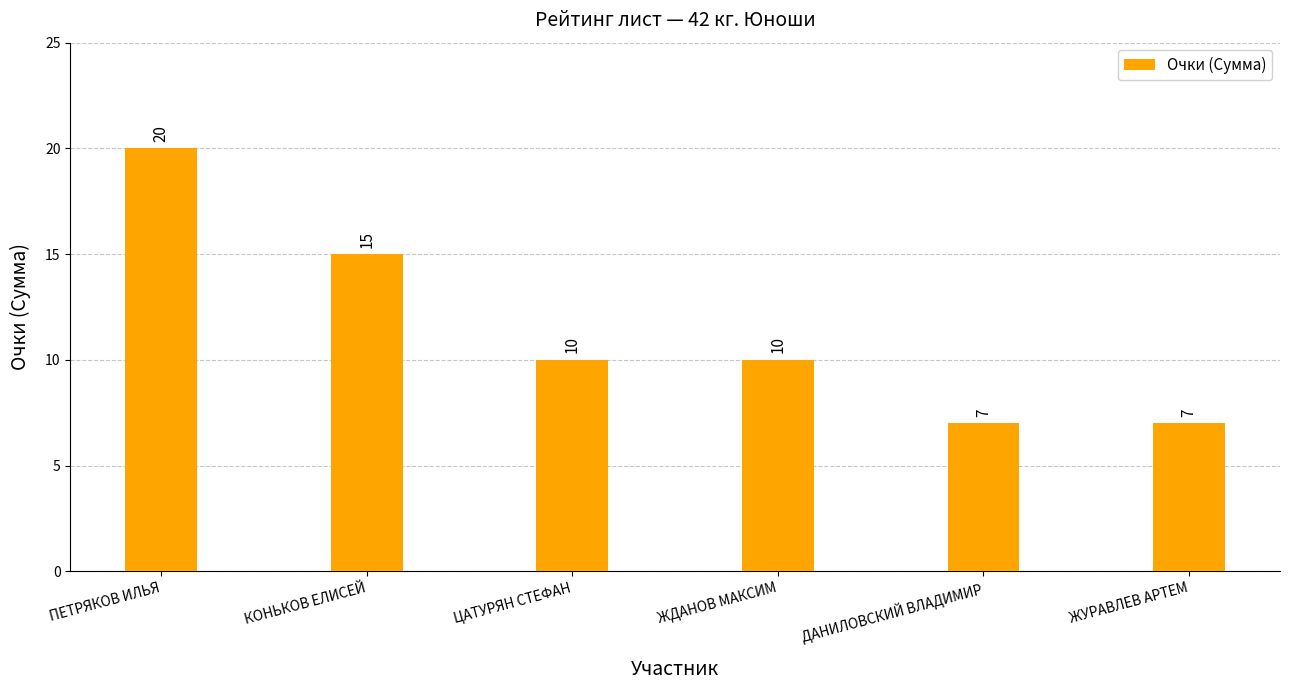

What position from the right is ДАНИЛОВСКИЙ ВЛАДИМИР?

2